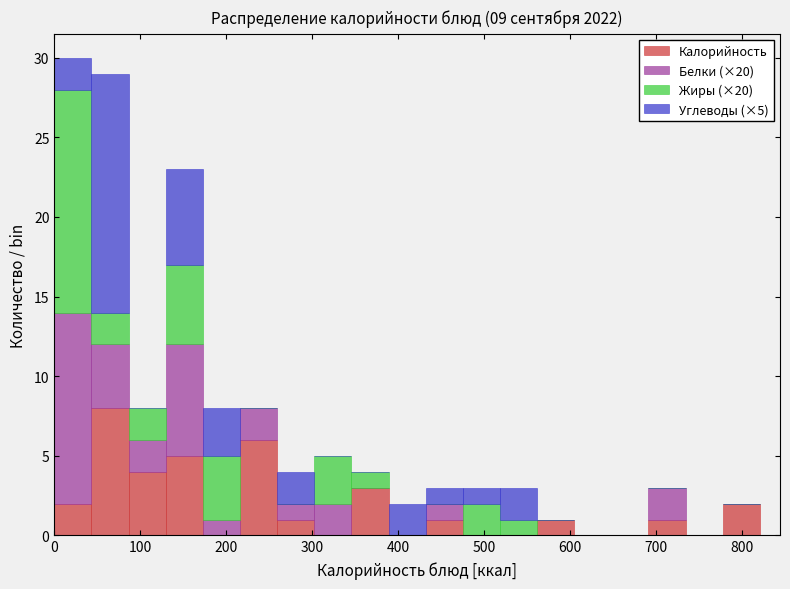

Which range on the x-axis has the tallest stacked bar (by total height)?

0 to 40